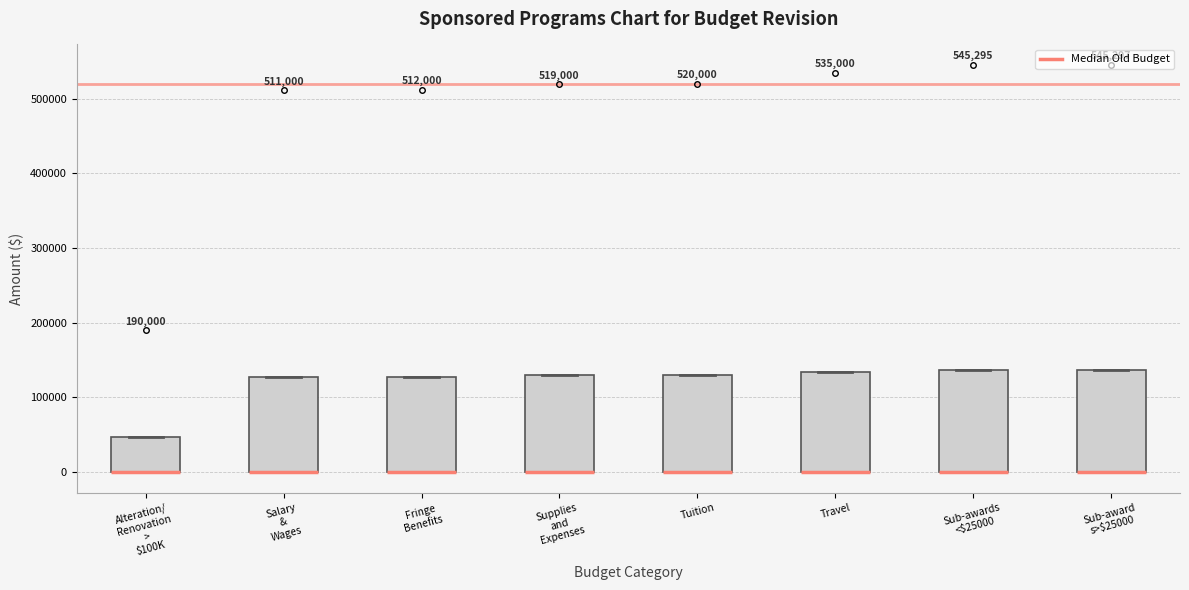

Reading left to right, read every box against the y-axis: the position of its median line, the range the box covers, and the ends of its whiskers. The values are not printed on the chart, so give them approximately, as read against the axis.

Alteration/ Renovation > $100K: median 0 (drawn on the box's lower edge), box 0 to 50000, whiskers 0 to 50000
Salary & Wages: median 0 (drawn on the box's lower edge), box 0 to 130000, whiskers 0 to 130000
Fringe Benefits: median 0 (drawn on the box's lower edge), box 0 to 130000, whiskers 0 to 130000
Supplies and Expenses: median 0 (drawn on the box's lower edge), box 0 to 130000, whiskers 0 to 130000
Tuition: median 0 (drawn on the box's lower edge), box 0 to 130000, whiskers 0 to 130000
Travel: median 0 (drawn on the box's lower edge), box 0 to 130000, whiskers 0 to 130000
Sub-awards <$25000: median 0 (drawn on the box's lower edge), box 0 to 140000, whiskers 0 to 140000
Sub-award s>$25000: median 0 (drawn on the box's lower edge), box 0 to 140000, whiskers 0 to 140000